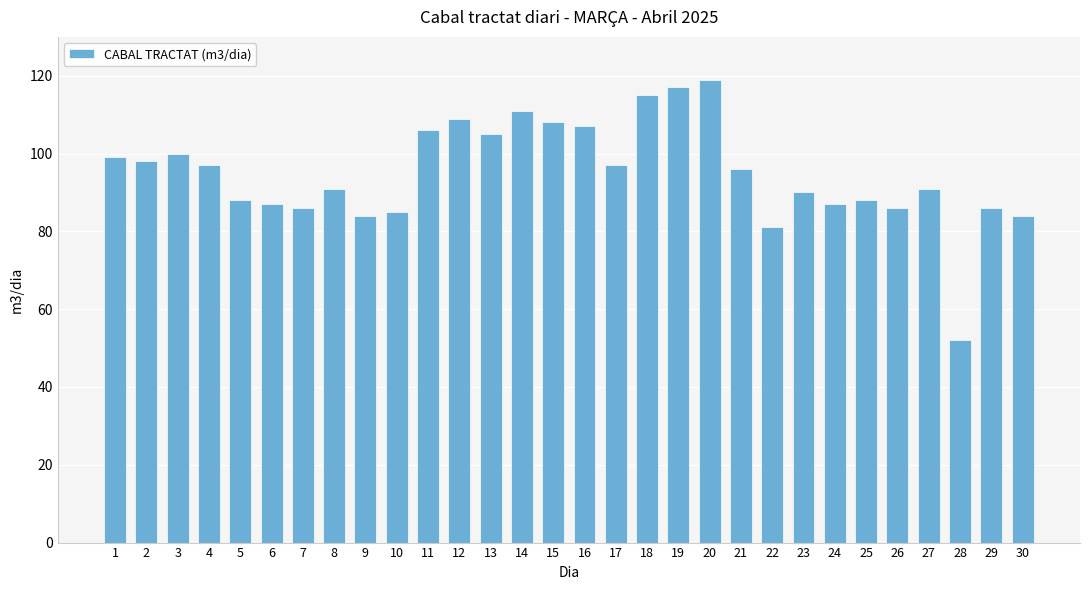

At which label does the data first exceed 96?

1